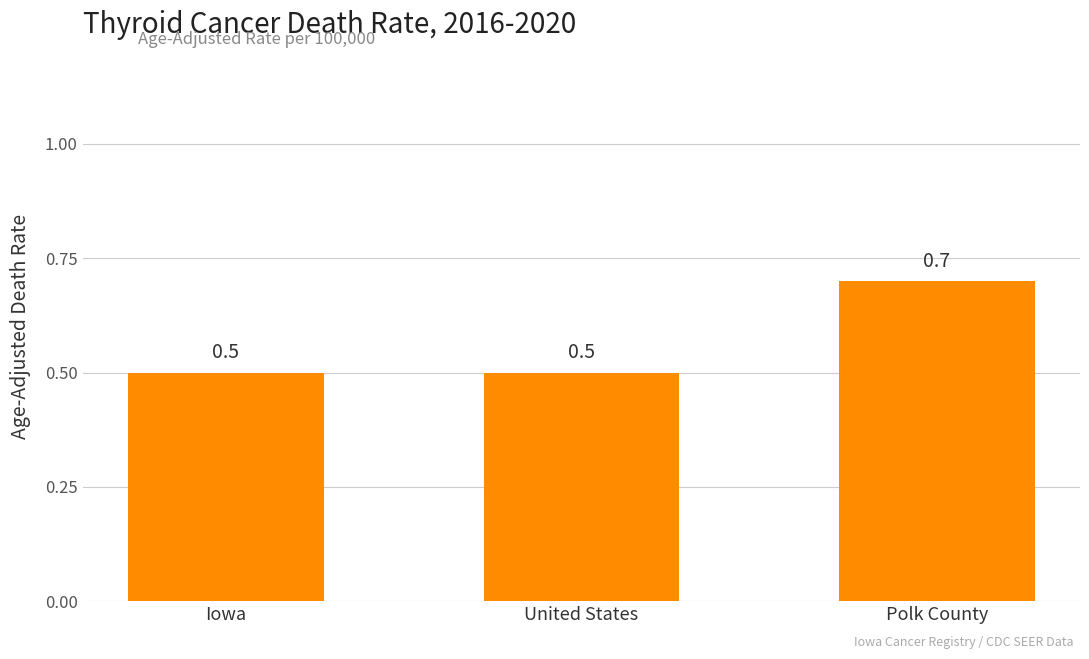

How many values are between 0 and 1?

3